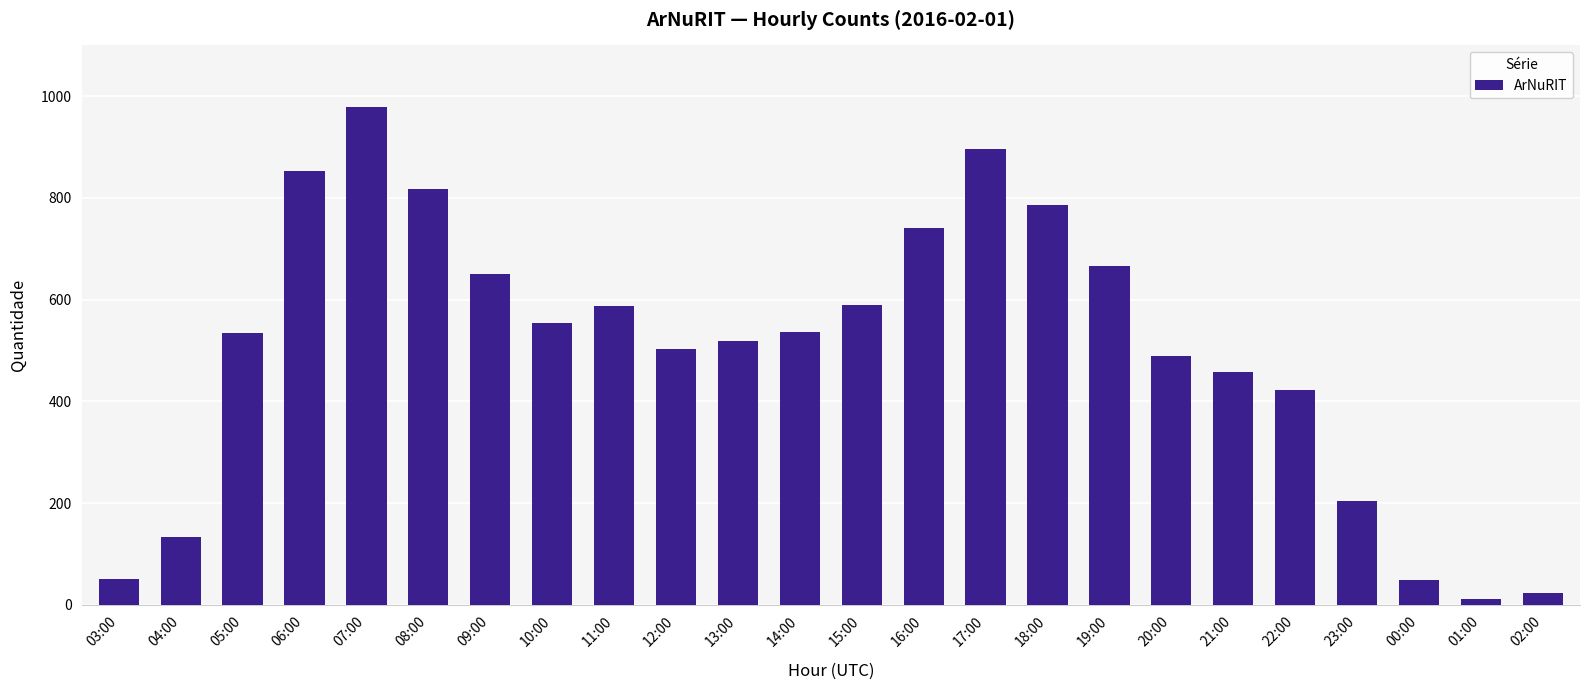

How many data points are less than 536?

12